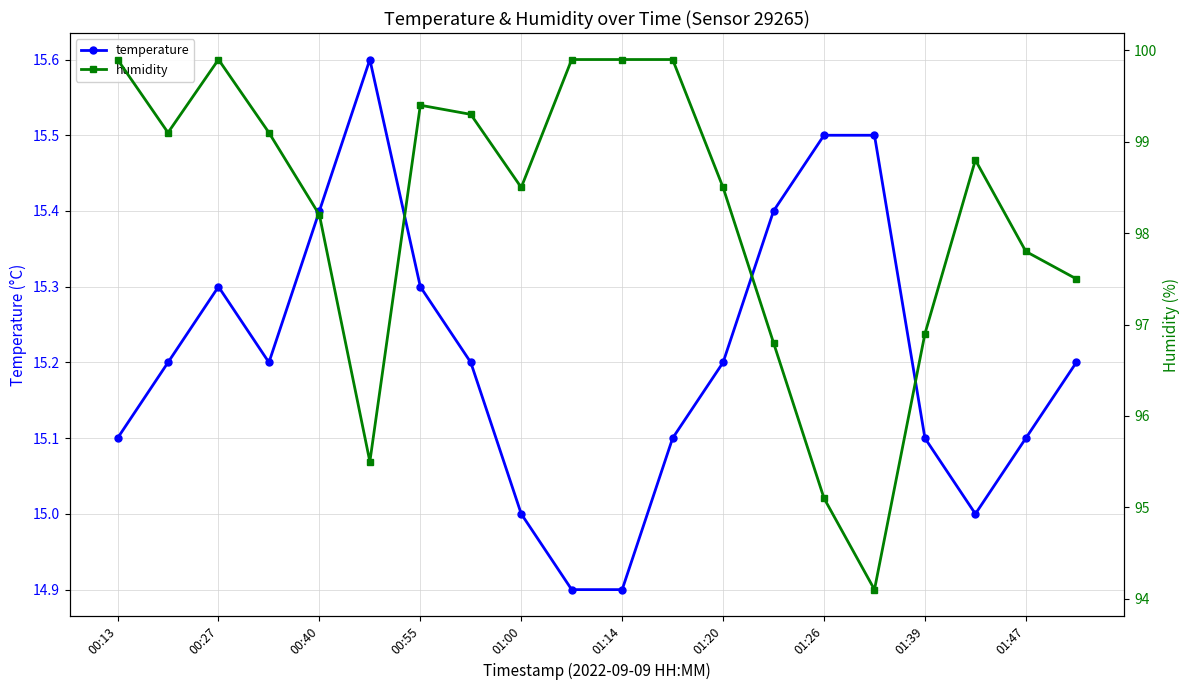

At which category does temperature reach its first local peak?

00:27